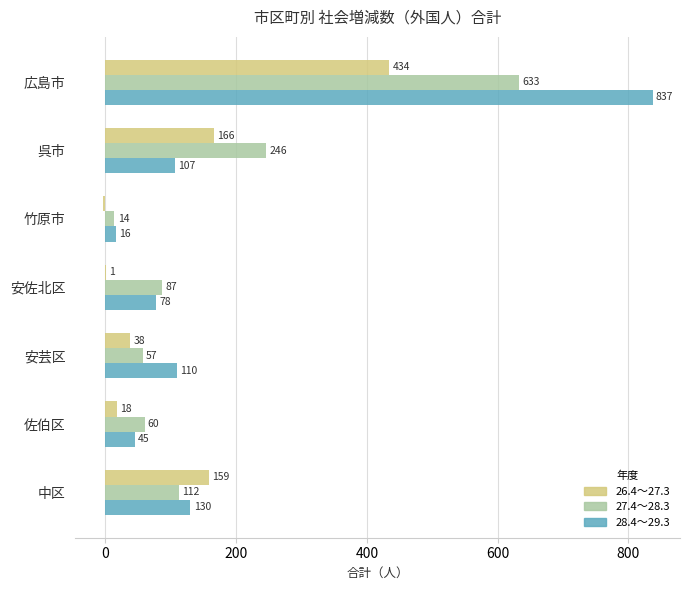

Is the value of 27.4～28.3 at 安佐北区 greater than the value of 26.4～27.3 at 安佐北区?

Yes